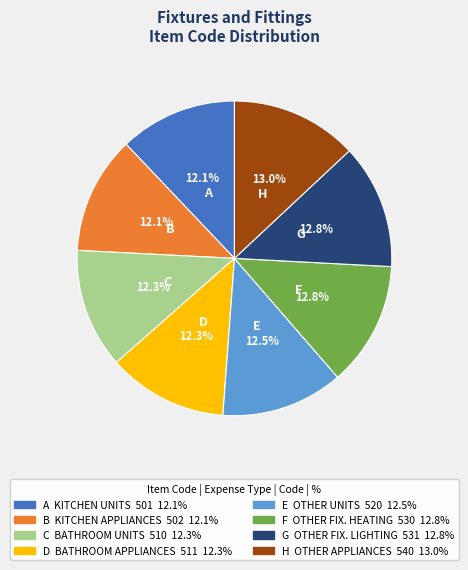

Does any single category account for the majority?

No